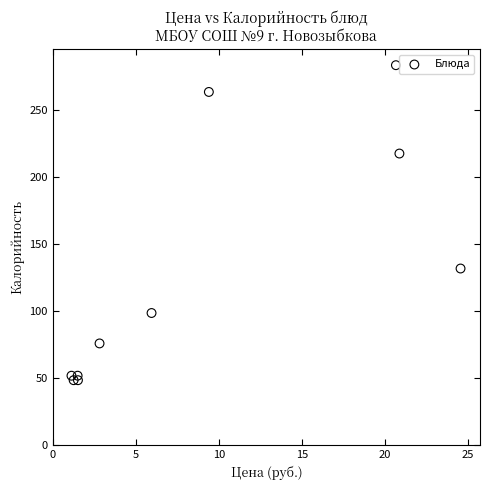

What is the average Y value?

127.4